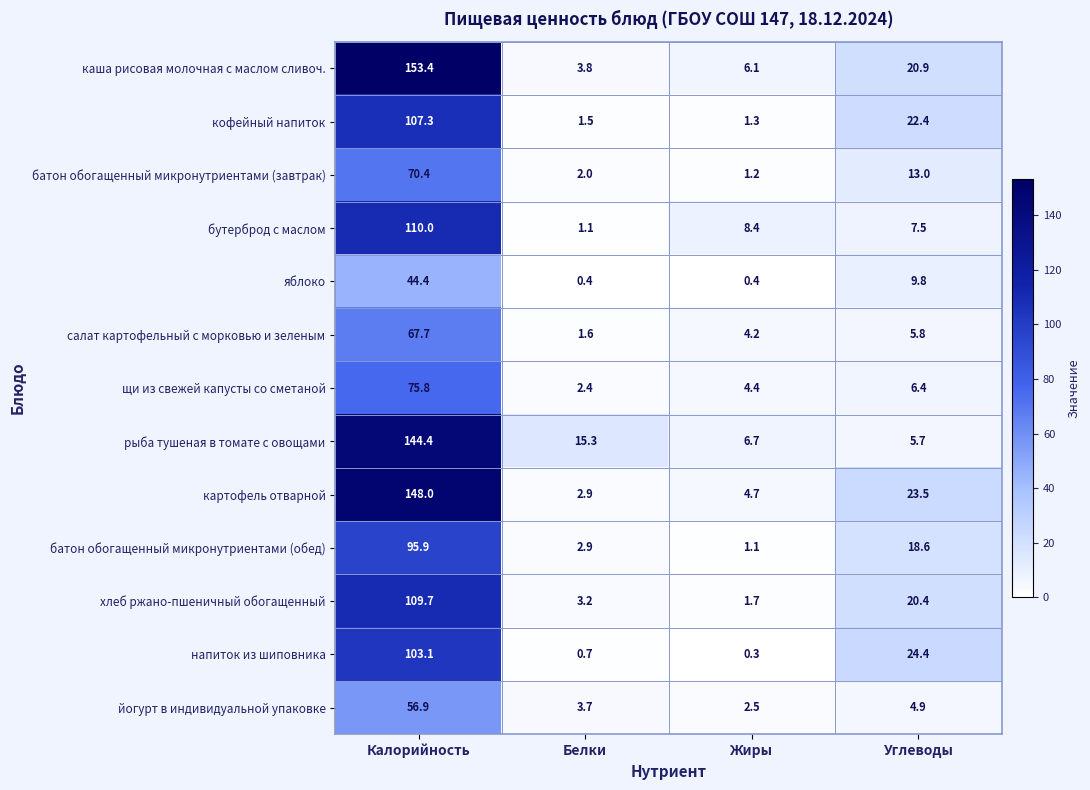

True or false: батон обогащенный микронутриентами (обед) has a value of 1.9 at Жиры.

False